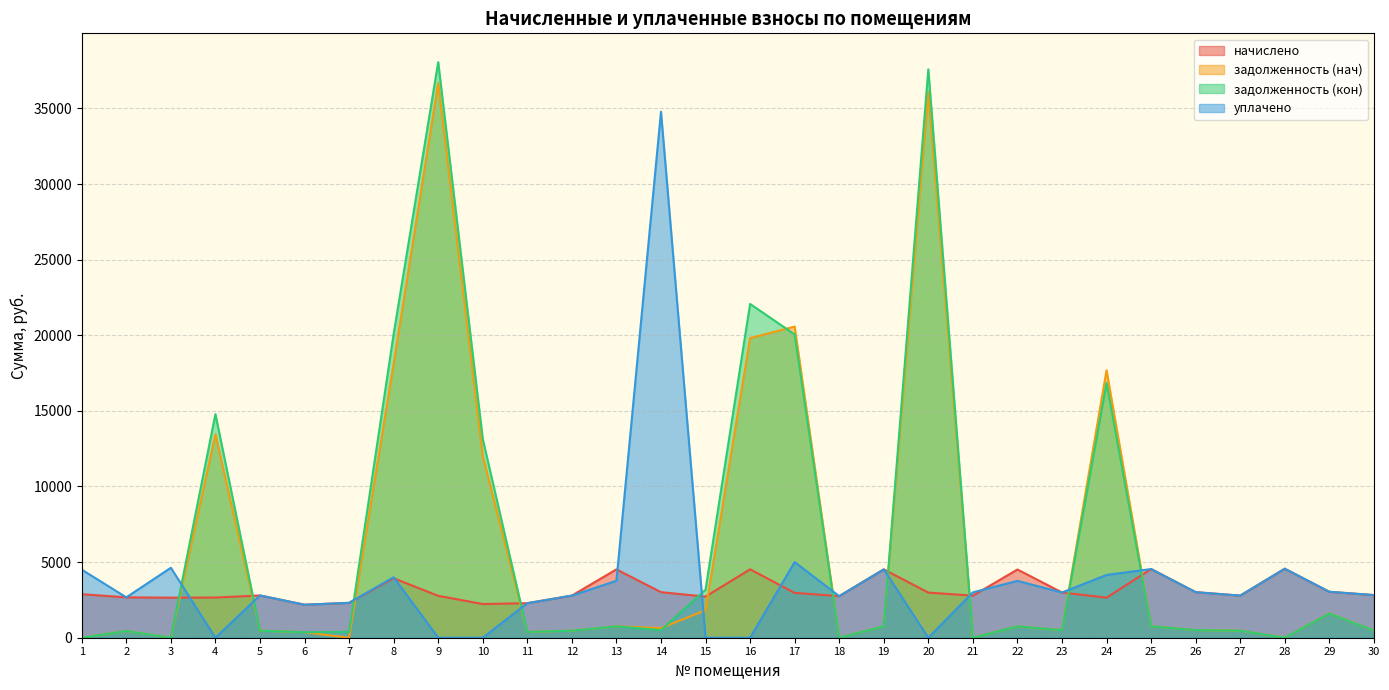

List the labels in order of начислено value, smallest first.

6, 10, 11, 7, 3, 24, 4, 2, 15, 18, 9, 21, 12, 27, 5, 30, 1, 17, 20, 23, 14, 26, 29, 8, 22, 13, 19, 16, 25, 28